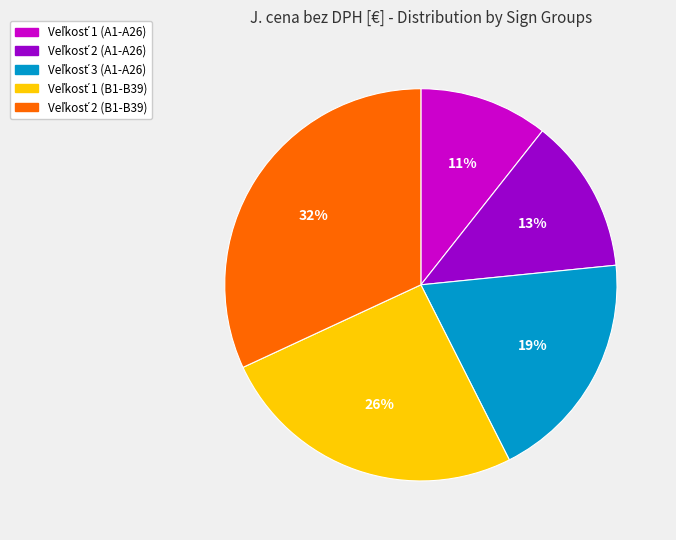

To the nearest percent, what is the average slice percentage?

20%